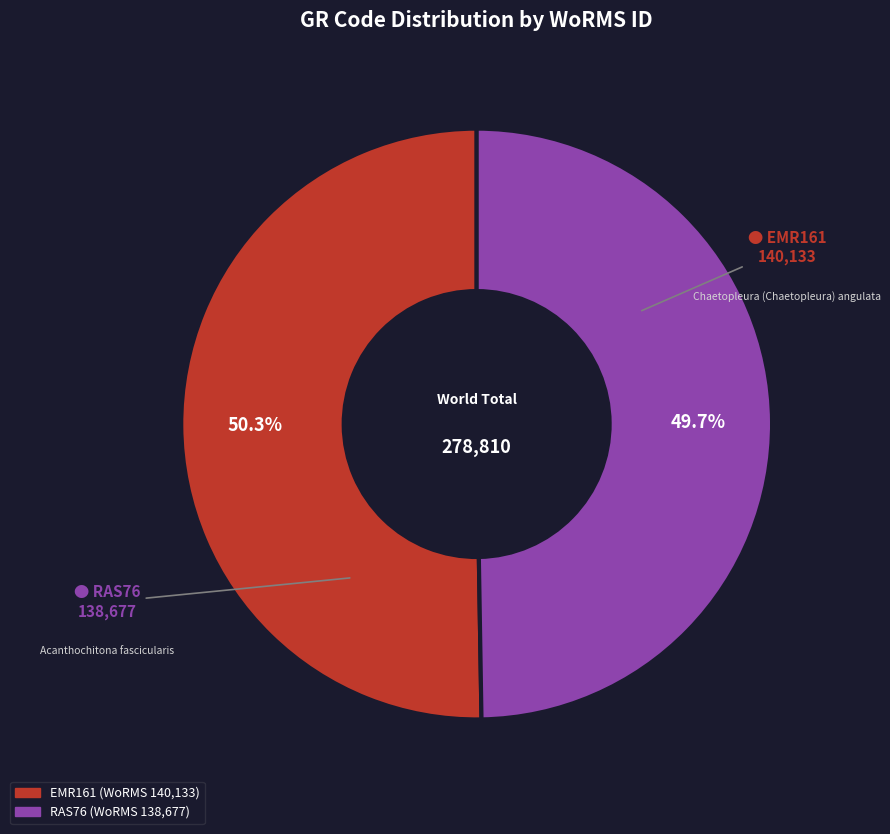

To the nearest percent, what is the combined percentage of RAS76 and EMR161?

100%